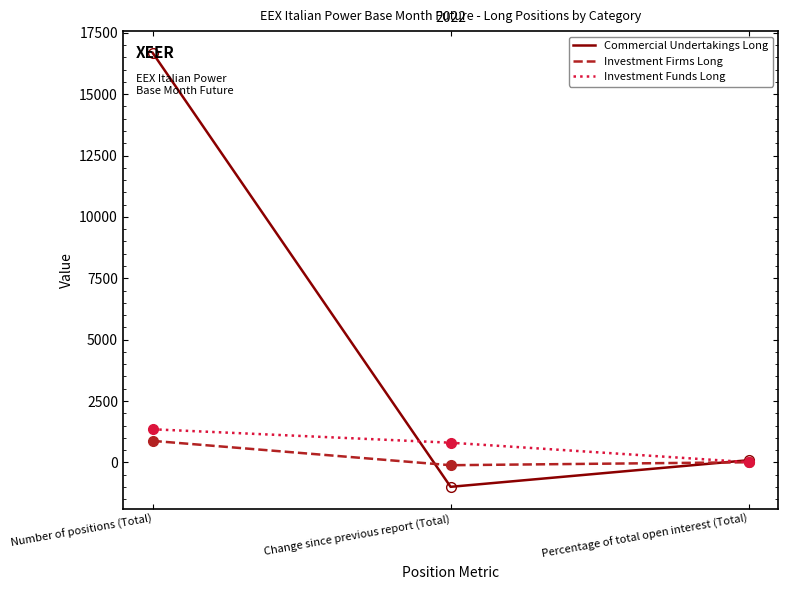

Rank the series by their maximum value, from lowest to highest.

Investment Firms Long, Investment Funds Long, Commercial Undertakings Long